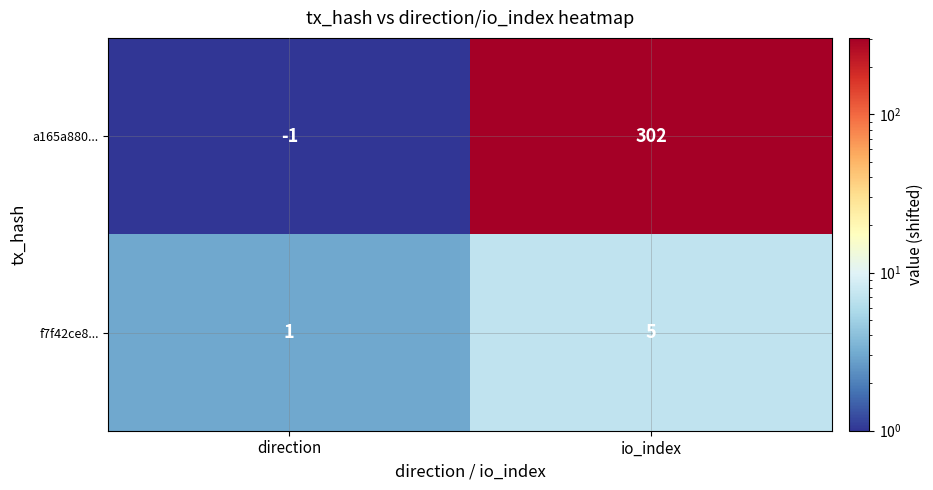

What is the sum of all a165a880... values?

301